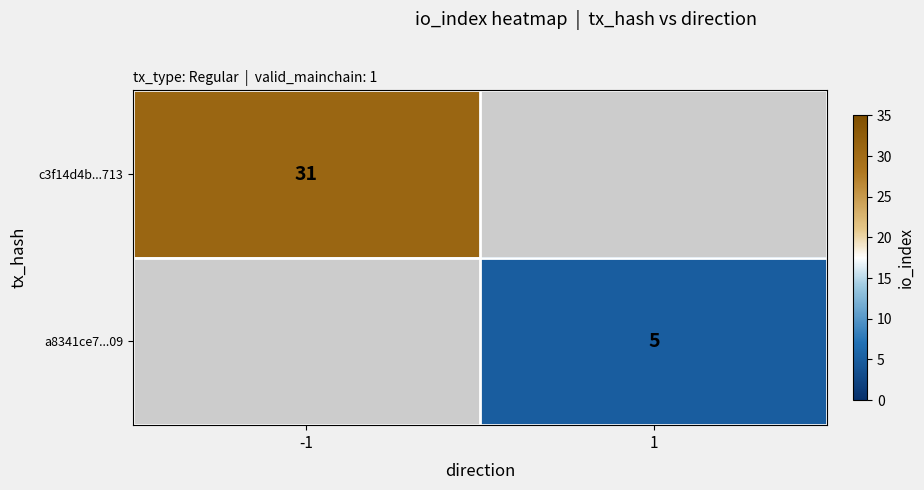

Is the value of c3f14d4b...713 at -1 greater than the value of a8341ce7...09 at 1?

Yes